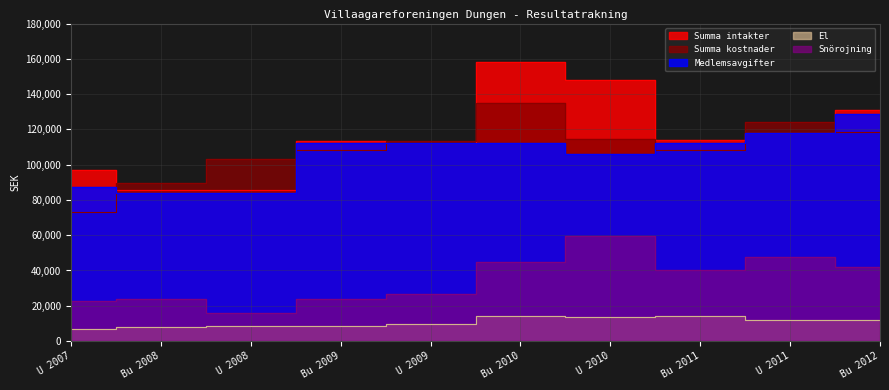

What is the sum of all Summa kostnader values?

1088436